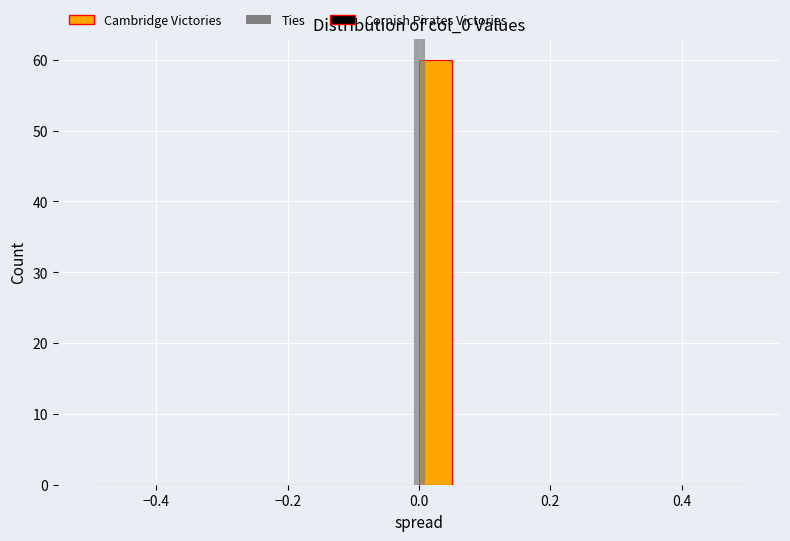

Read against the x-axis, roughly where is the centre of the tallest bar?

0.02